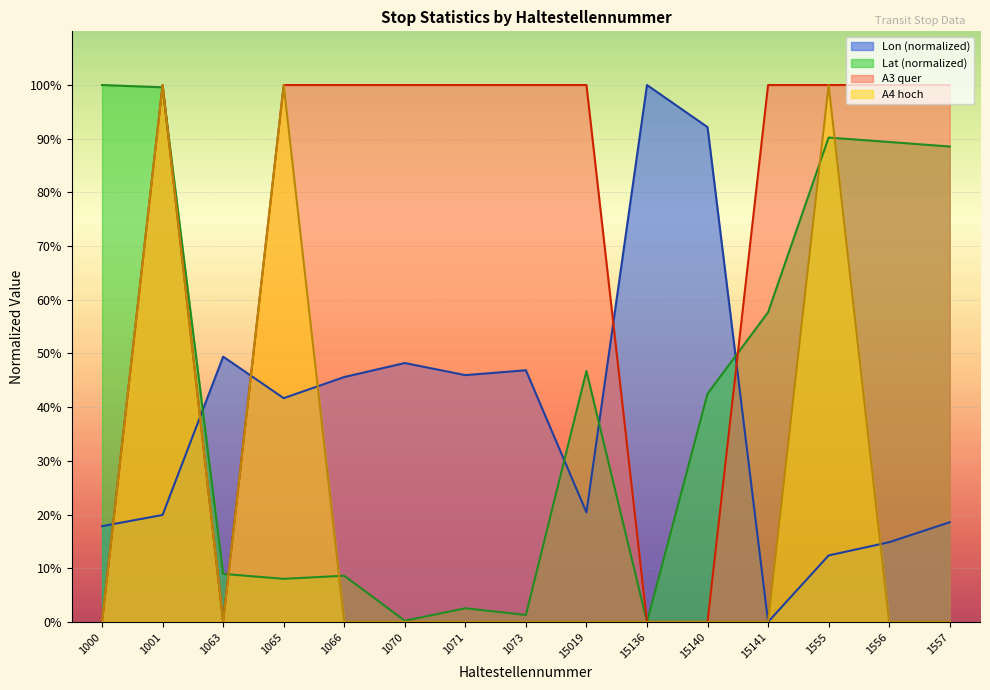

True or false: A4 hoch and A3 quer cross at least once.

False